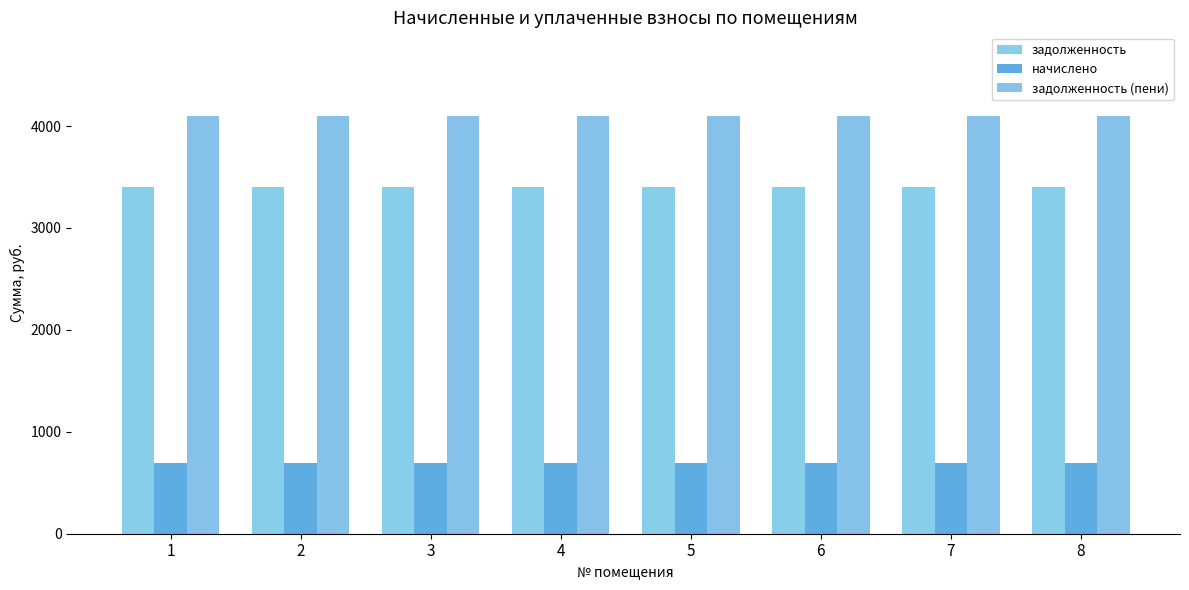

At which label does задолженность (пени) reach its peak?

1